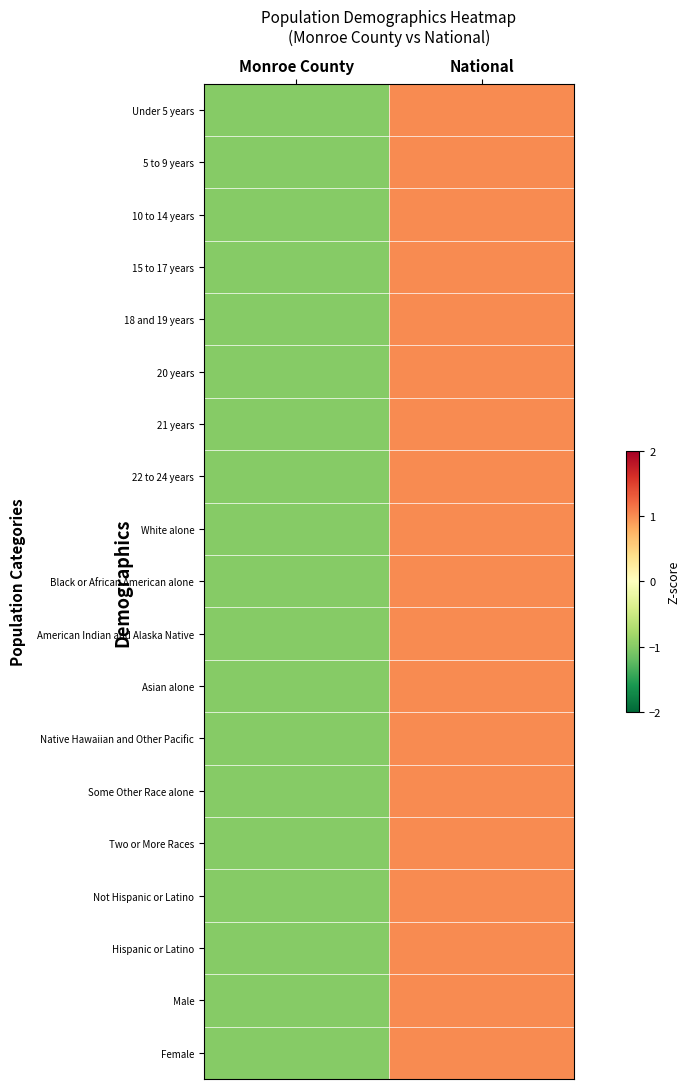

Reading left to right, what are all the values shown in this chart?

Under 5 years: Monroe County=-1	National=1
5 to 9 years: Monroe County=-1	National=1
10 to 14 years: Monroe County=-1	National=1
15 to 17 years: Monroe County=-1	National=1
18 and 19 years: Monroe County=-1	National=1
20 years: Monroe County=-1	National=1
21 years: Monroe County=-1	National=1
22 to 24 years: Monroe County=-1	National=1
White alone: Monroe County=-1	National=1
Black or African American alone: Monroe County=-1	National=1
American Indian and Alaska Native: Monroe County=-1	National=1
Asian alone: Monroe County=-1	National=1
Native Hawaiian and Other Pacific: Monroe County=-1	National=1
Some Other Race alone: Monroe County=-1	National=1
Two or More Races: Monroe County=-1	National=1
Not Hispanic or Latino: Monroe County=-1	National=1
Hispanic or Latino: Monroe County=-1	National=1
Male: Monroe County=-1	National=1
Female: Monroe County=-1	National=1